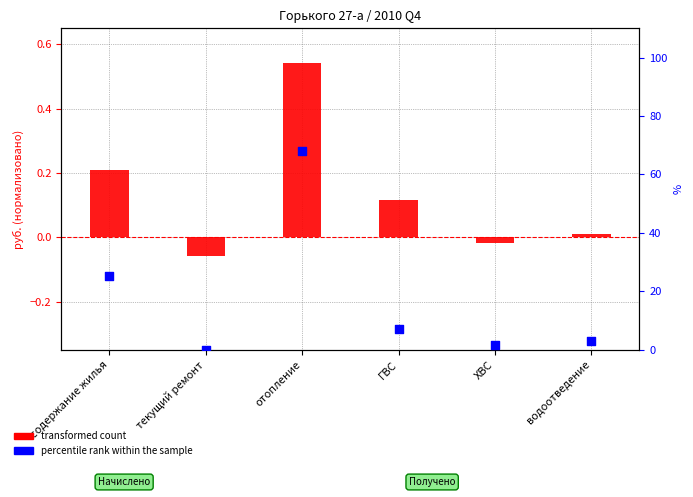

Which series contains the lowest Y value?

transformed count